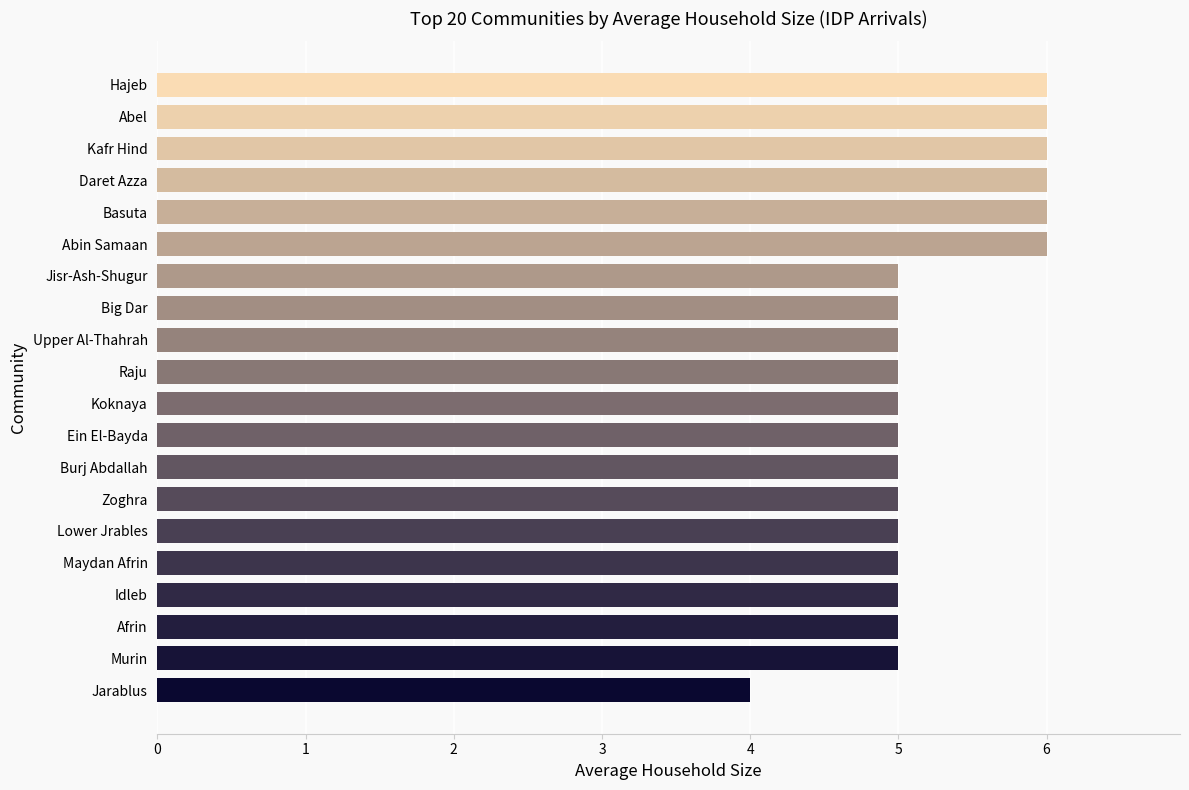

What is the minimum value shown in the chart?

4